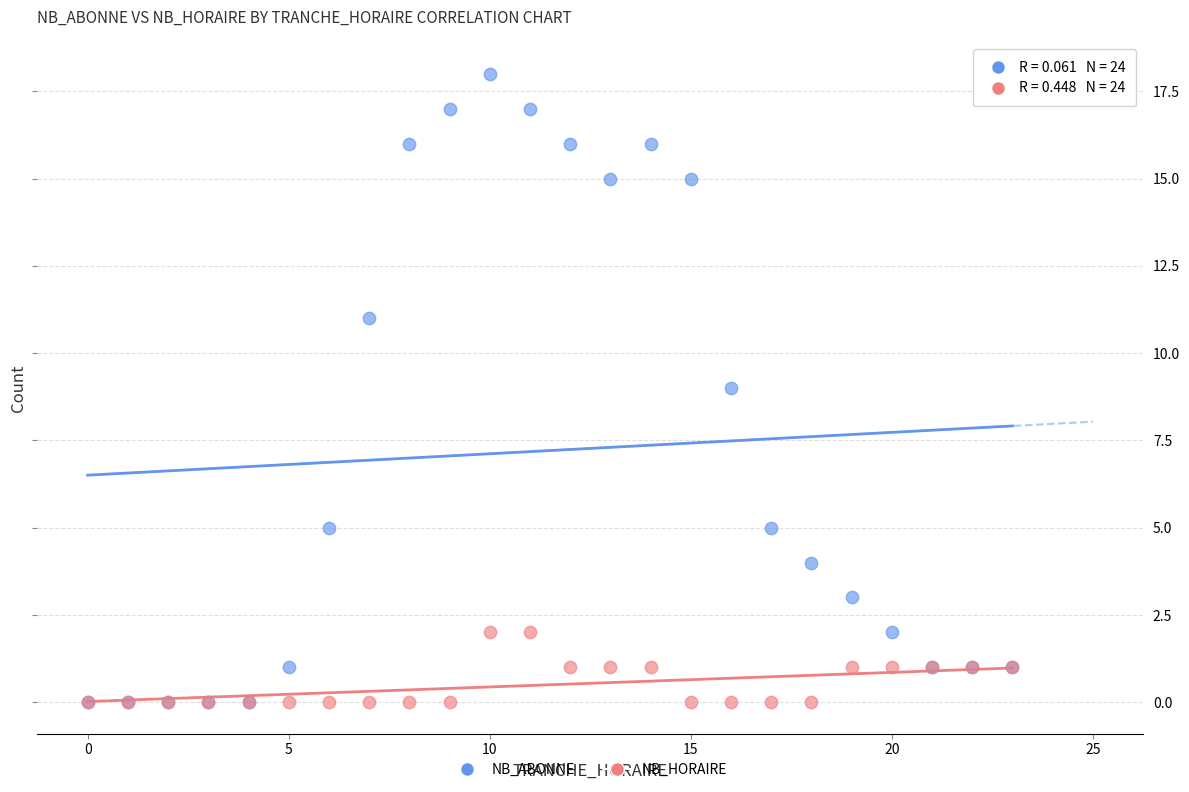

Which series reaches the maximum Y coordinate?

NB_ABONNE